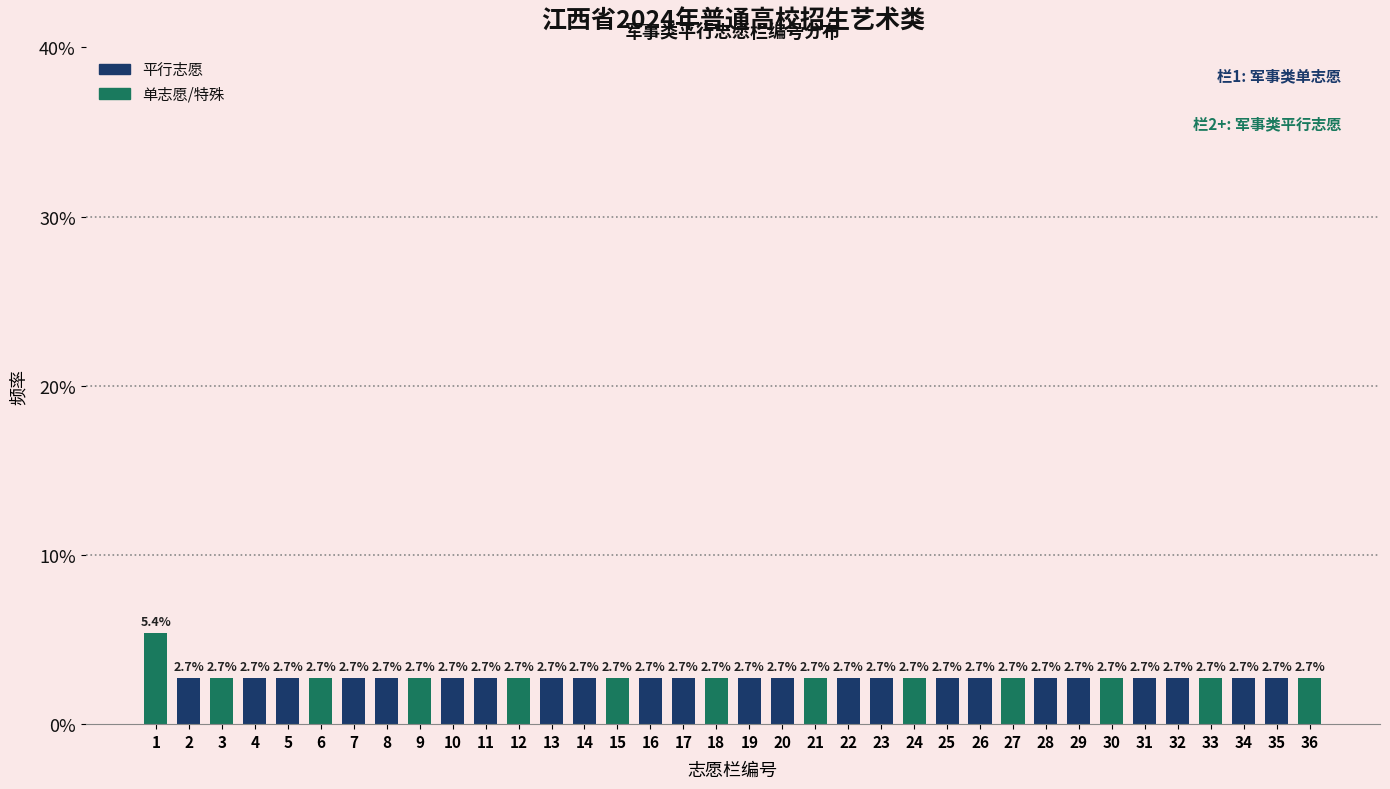

Reading left to right, list all the values displayed in this chart.

5.4	2.7	2.7	2.7	2.7	2.7	2.7	2.7	2.7	2.7	2.7	2.7	2.7	2.7	2.7	2.7	2.7	2.7	2.7	2.7	2.7	2.7	2.7	2.7	2.7	2.7	2.7	2.7	2.7	2.7	2.7	2.7	2.7	2.7	2.7	2.7